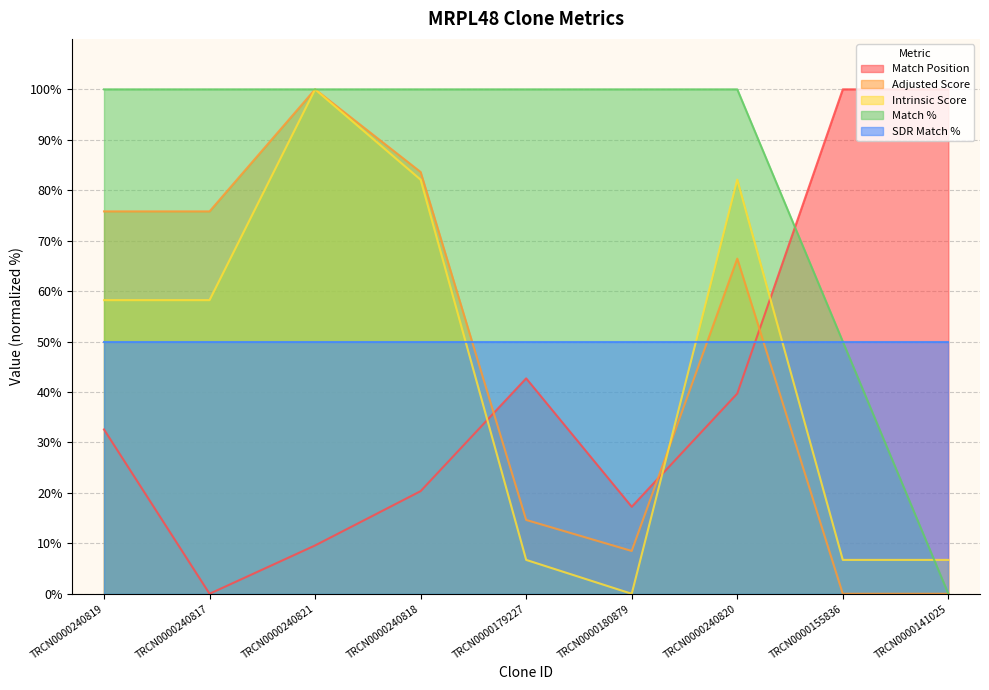

At how many categories does at least one series exceed 7?

9